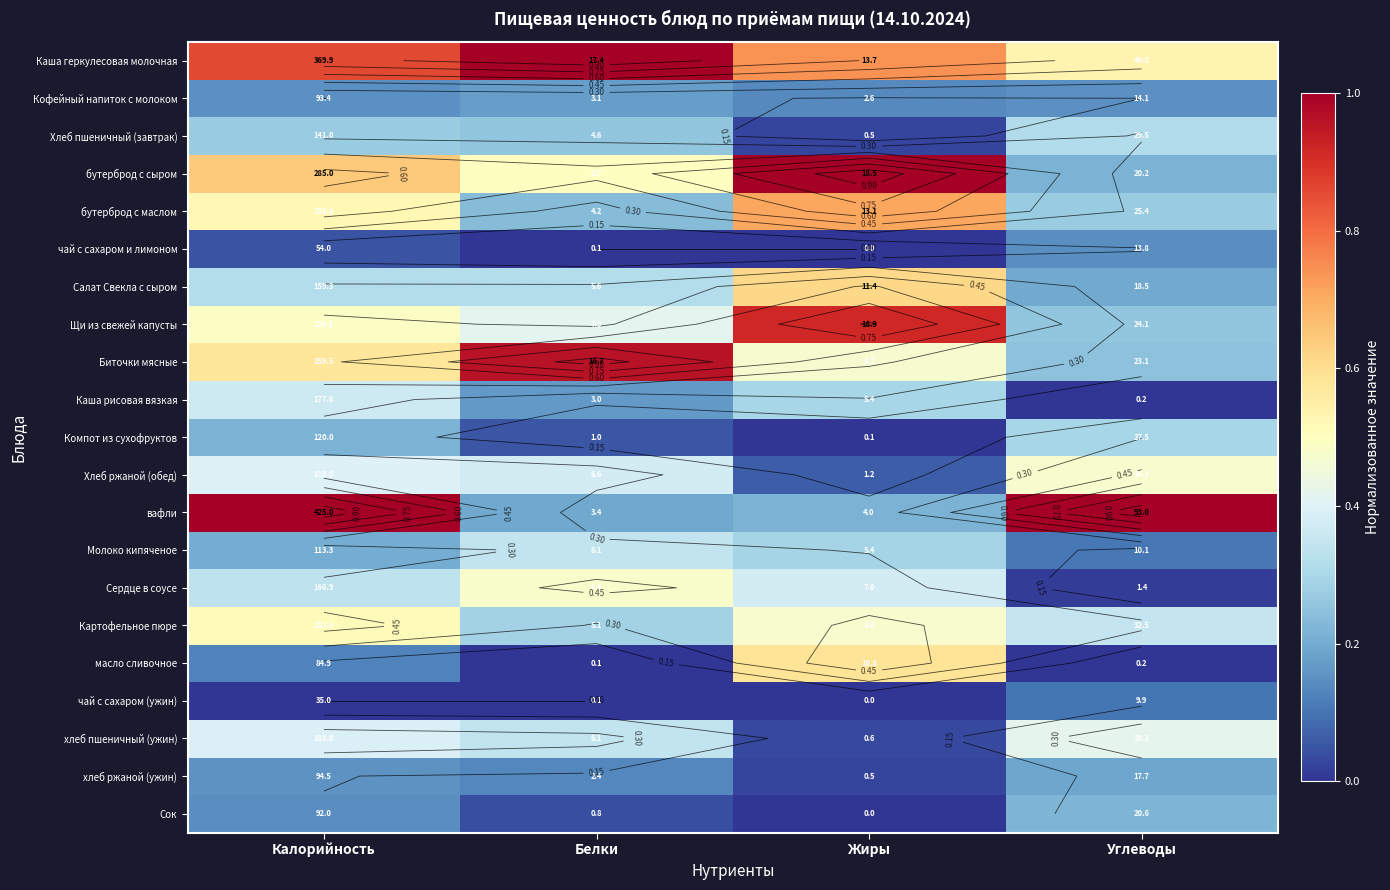

Between Калорийность and Углеводы, which is larger?

Калорийность